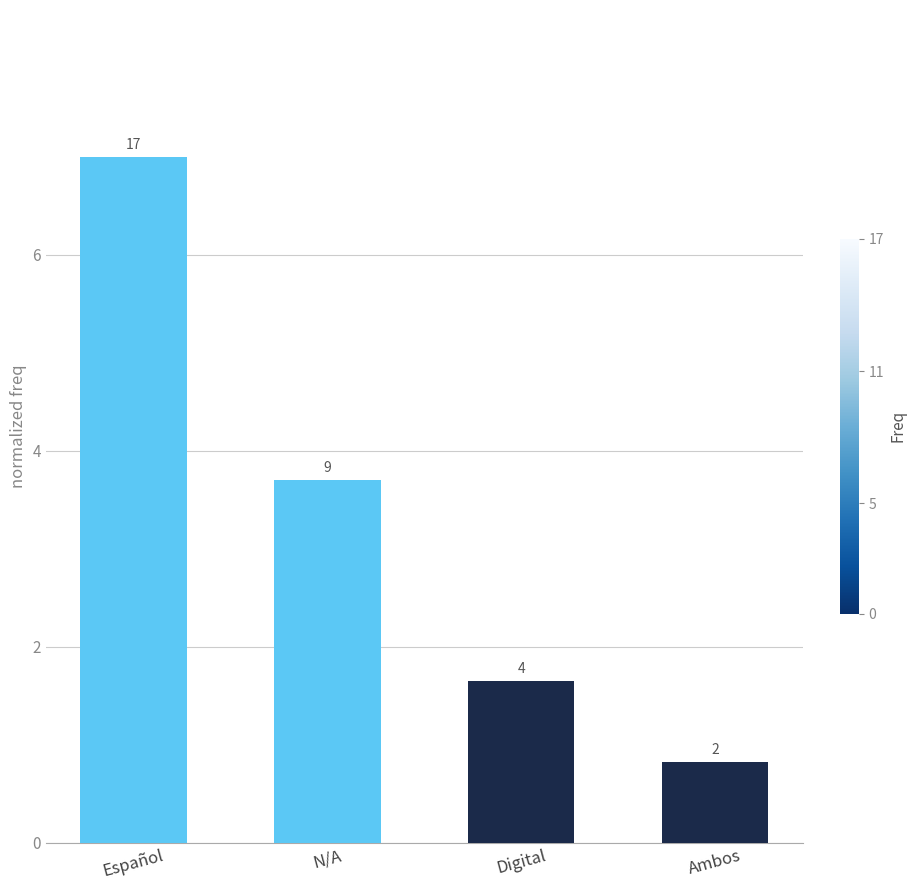

Are the bars horizontal?

No